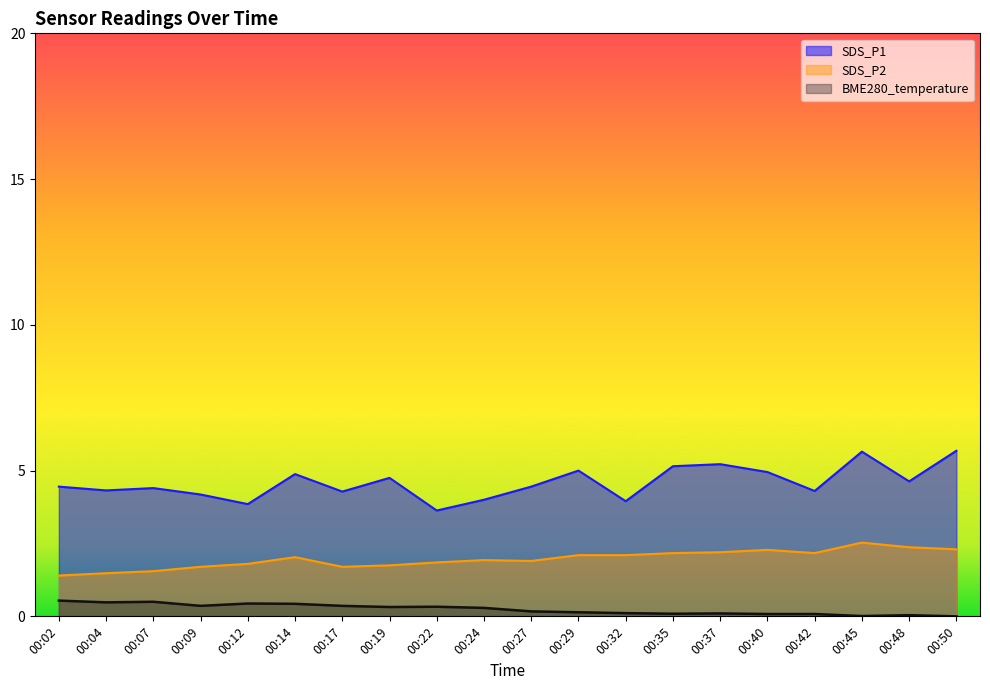

What is the difference between the BME280_temperature values at 00:40 and 00:17?

0.3